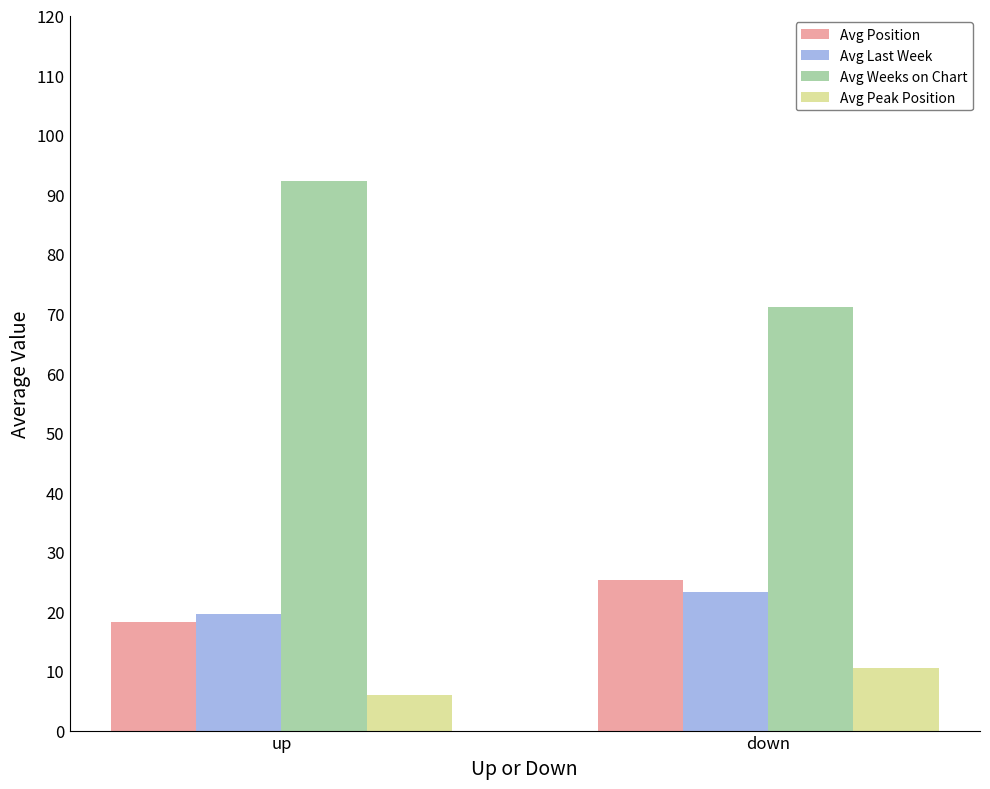

How many data points in Avg Peak Position are less than 10?

1